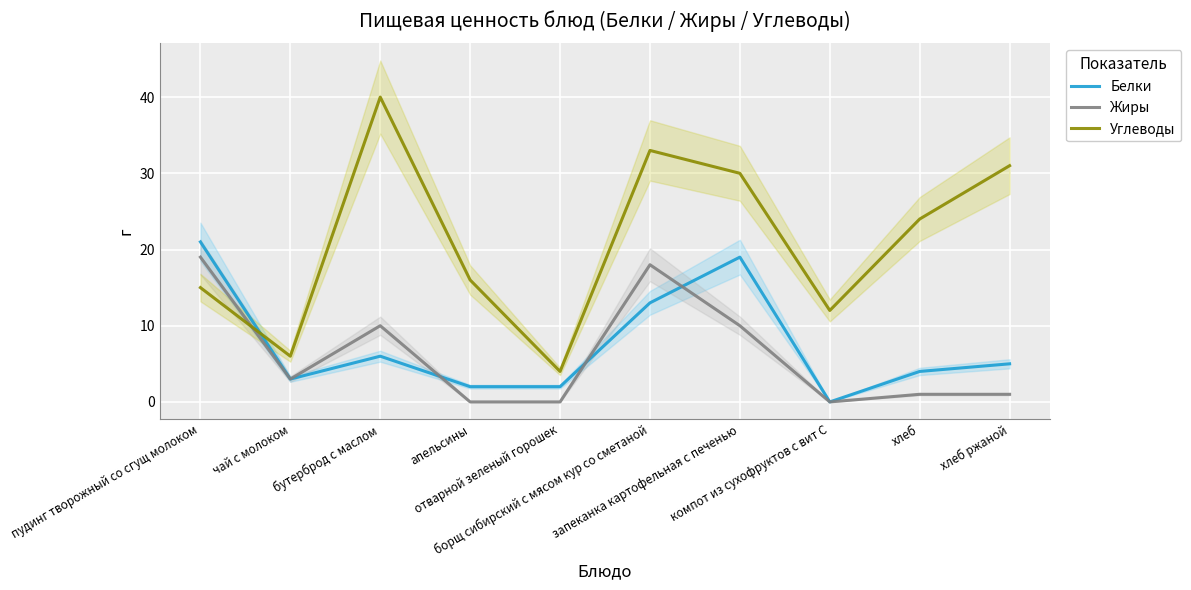

At which label does Белки reach its minimum?

компот из сухофруктов с вит С